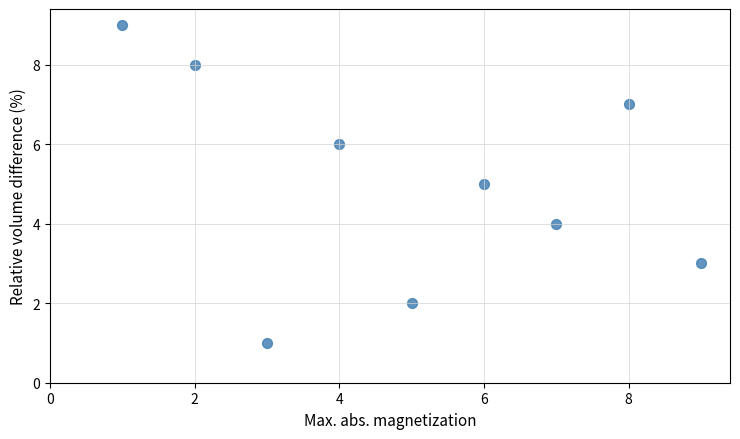

What is the average X value?

5